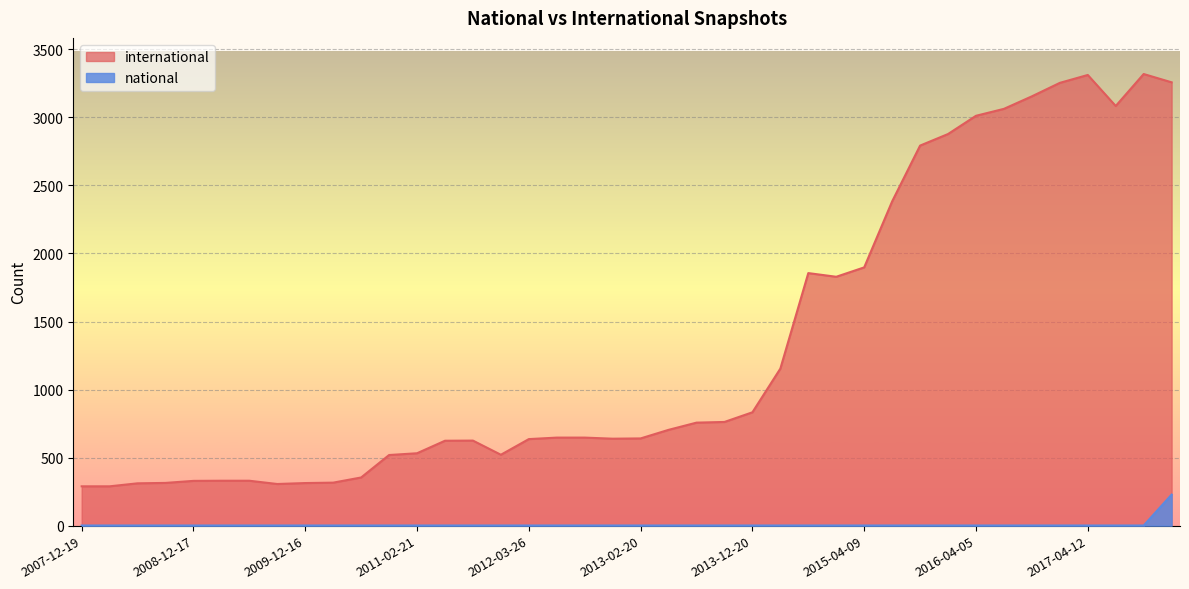

Is the value of national at 2013-07-09 greater than the value of international at 2016-10-07?

No